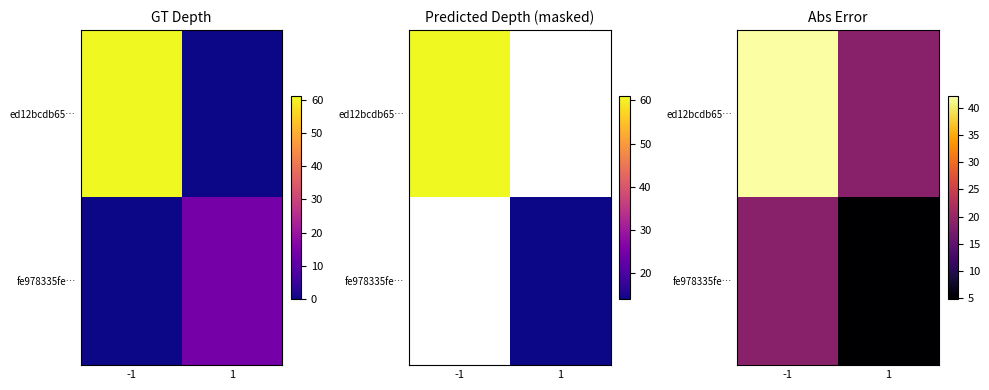

Count the number of categories in the chart.

2